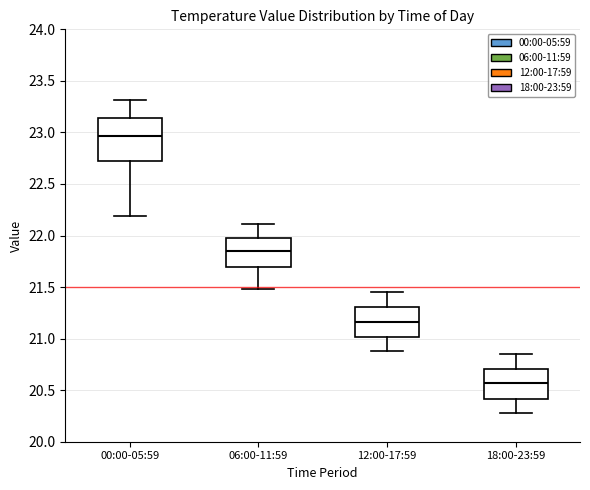

Reading left to right, transcribe this box plot: for each box, give where its median line is, the range the box spans, and where its two whiskers end, as read against the y-axis. The values are not printed on the chart, so give them approximately, as read against the axis.

00:00-05:59: median 22.95, box 22.75 to 23.15, whiskers 22.20 to 23.30
06:00-11:59: median 21.85, box 21.70 to 22.00, whiskers 21.50 to 22.10
12:00-17:59: median 21.15, box 21.00 to 21.30, whiskers 20.90 to 21.45
18:00-23:59: median 20.55, box 20.40 to 20.70, whiskers 20.30 to 20.85